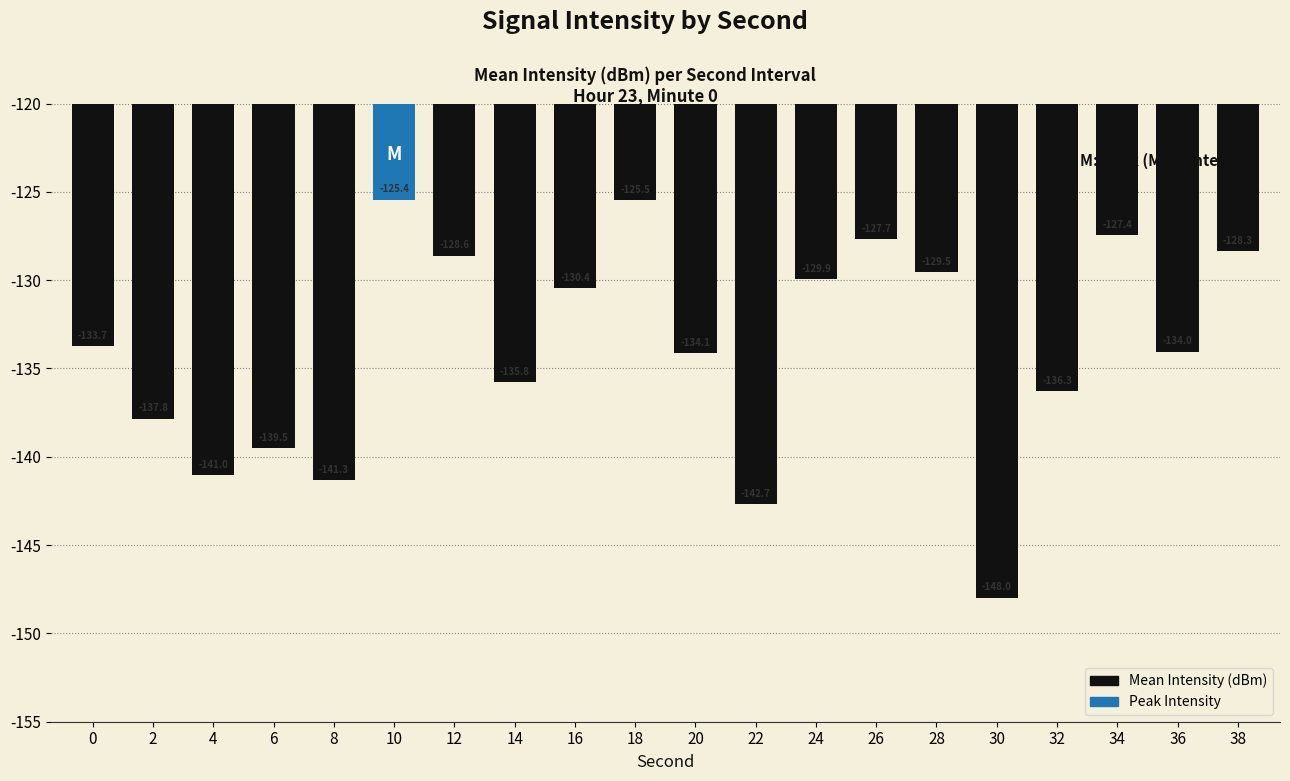

Which has a higher value, 32 or 14?

14